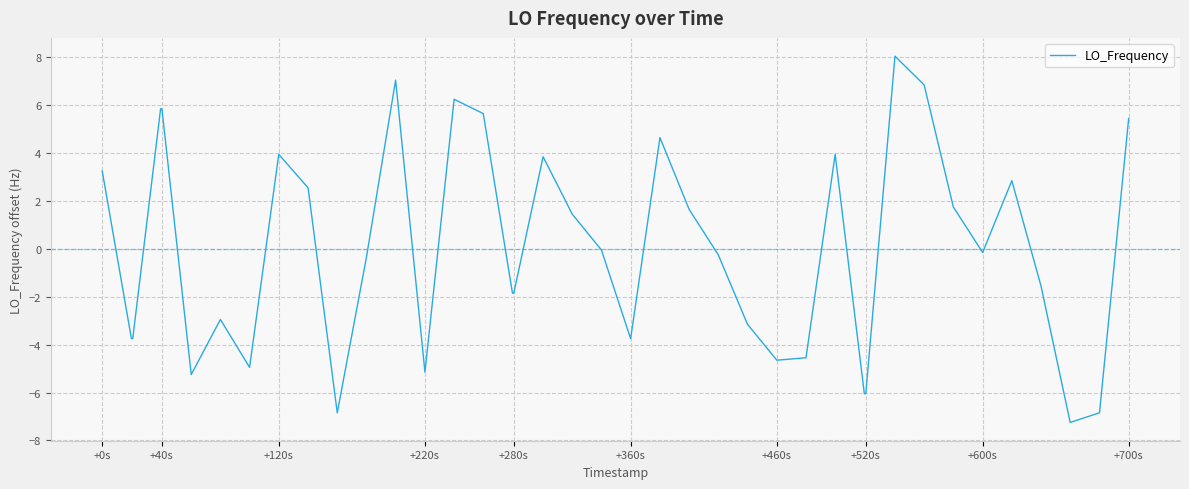

What is the difference between the maximum and minimum values?

15.3